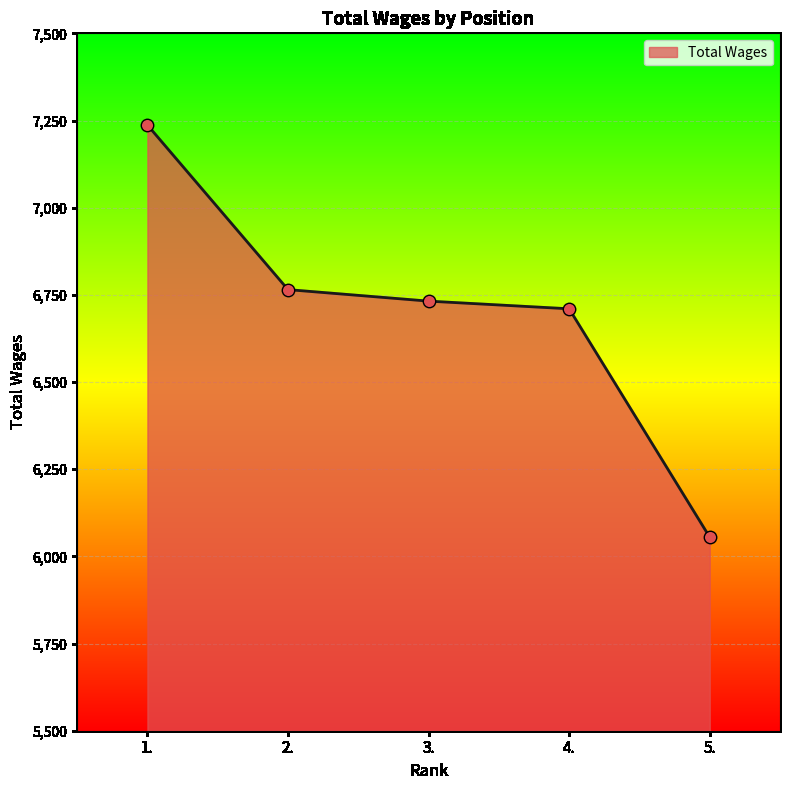

Which has a higher value, 3. or 4.?

3.